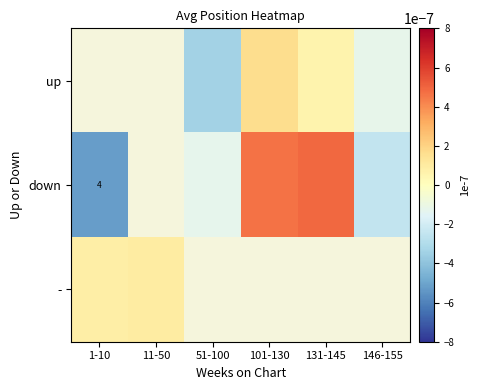

Which series has the widest spread of values?

down